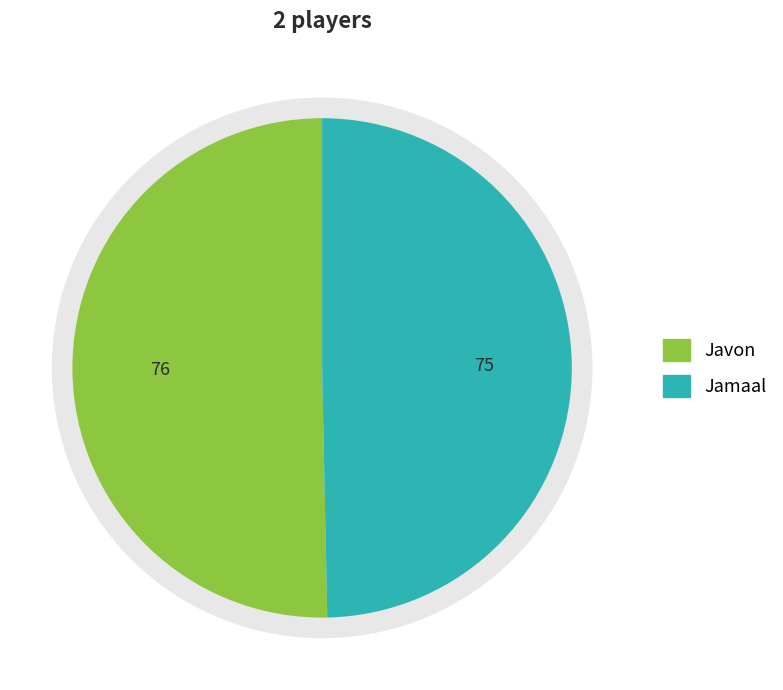

To the nearest percent, what is the average slice percentage?

50%